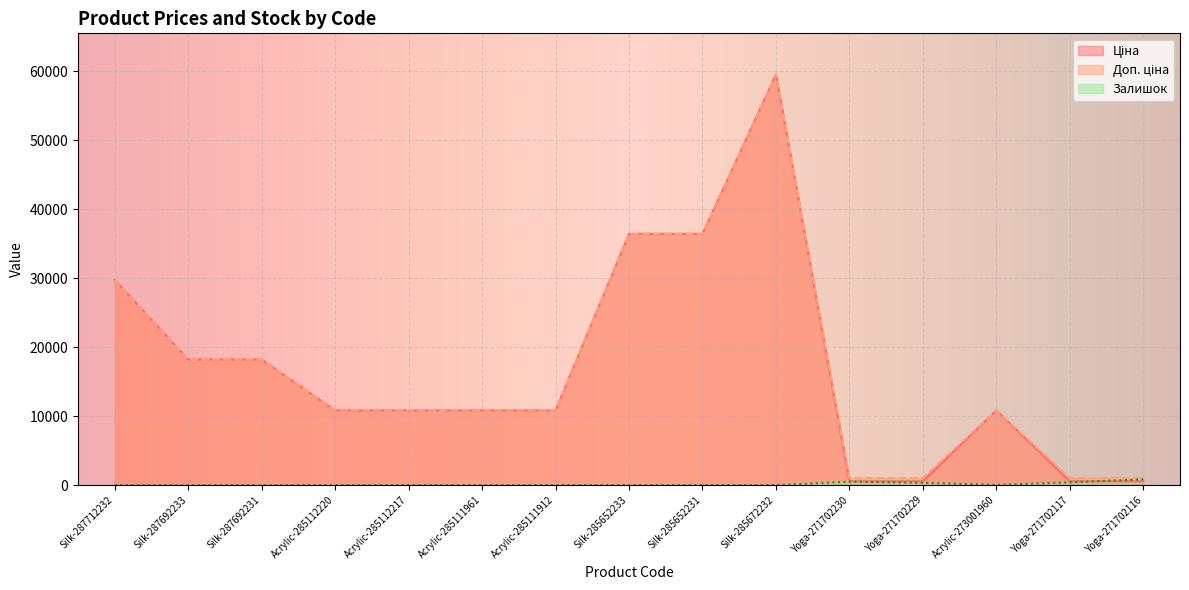

How many series are shown in this chart?

3